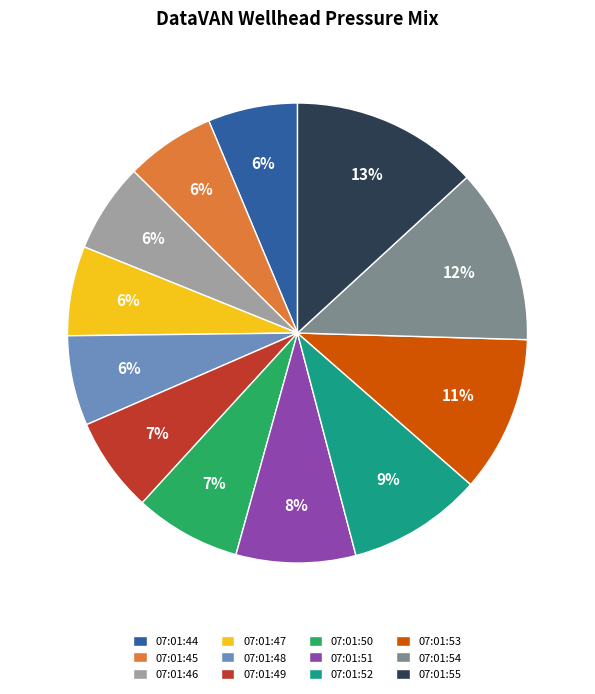

Is it true that 07:01:50 is 7% of the pie?

True